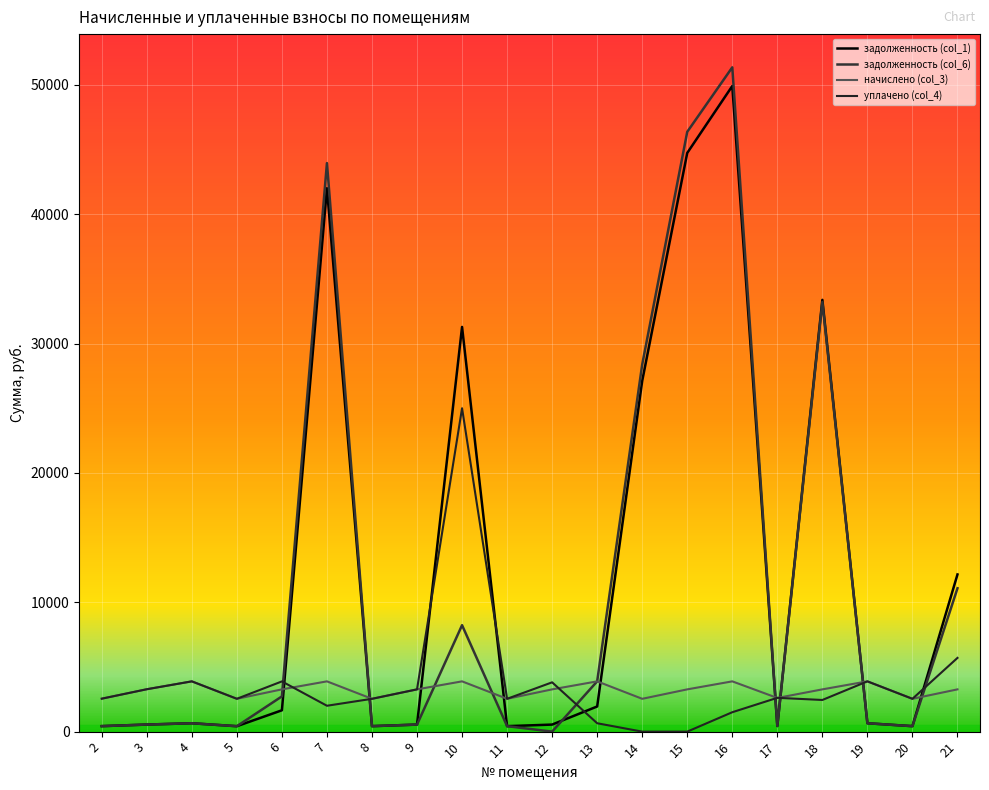

Reading left to right, list all the values displayed in this chart.

задолженность (col_1): 2=424.5	3=546.2	4=647.7	5=419.8	6=1649.8	7=42009.1	8=422.9	9=544.5	10=31287.1	11=422.9	12=544.5	13=1944.5	14=27117.1	15=44737.9	16=49913.7	17=433.8	18=33380.4	19=647.7	20=422.9	21=12150.7
задолженность (col_6): 2=424.5	3=546.2	4=647.7	5=419.6	6=2725.4	7=43952.2	8=422.9	9=544.5	10=8230.2	11=422.9	12=0.0	13=3887.7	14=28385.7	15=46371.5	16=51356.8	17=433.8	18=33213.9	19=647.7	20=422.9	21=11084.2
начислено (col_3): 2=2547.2	3=3277.1	4=3886.3	5=2537.2	6=3267.1	7=3886.3	8=2537.2	9=3267.1	10=3886.3	11=2537.2	12=3267.1	13=3886.3	14=2537.2	15=3267.1	16=3886.2	17=2602.6	18=3267.1	19=3886.3	20=2537.2	21=3267.1
уплачено (col_4): 2=2547.2	3=3277.1	4=3886.3	5=2539.3	6=3882.4	7=2000.0	8=2537.2	9=3267.1	10=25000.0	11=2537.5	12=3811.3	13=647.4	14=0.0	15=0.0	16=1500.0	17=2613.5	18=2446.8	19=3886.3	20=2537.2	21=5700.0